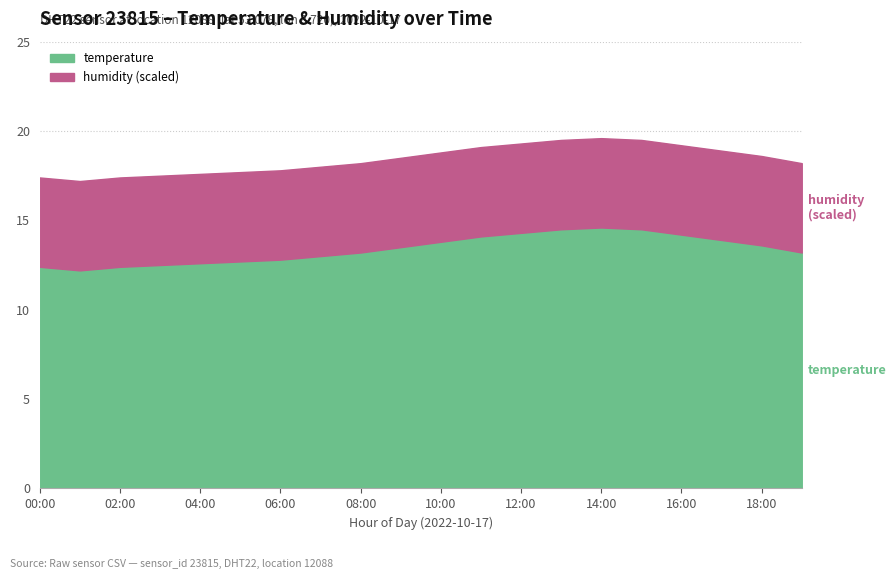

What is the lowest value of the temperature series?

12.2